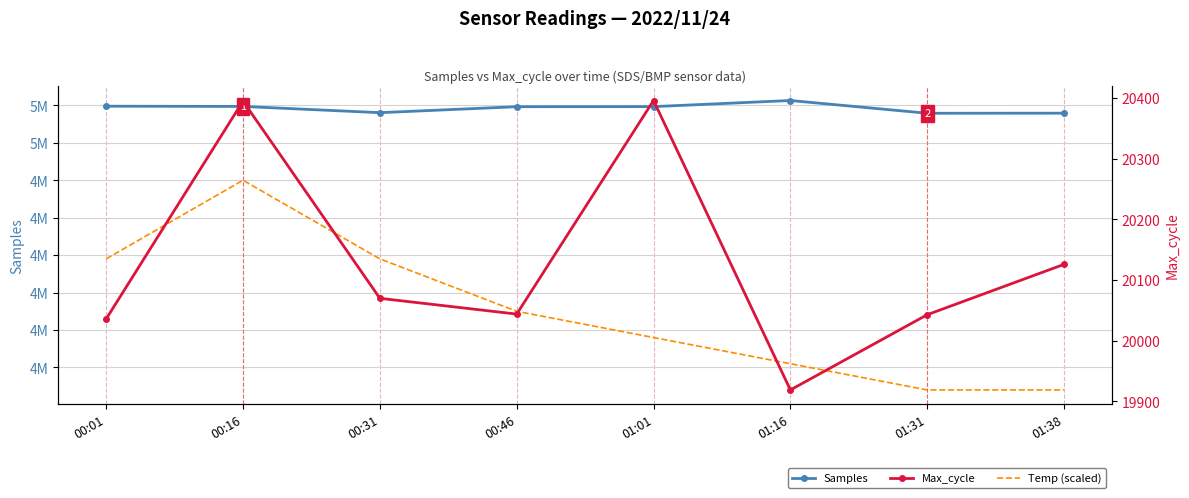

What position from the right is 00:31?

6